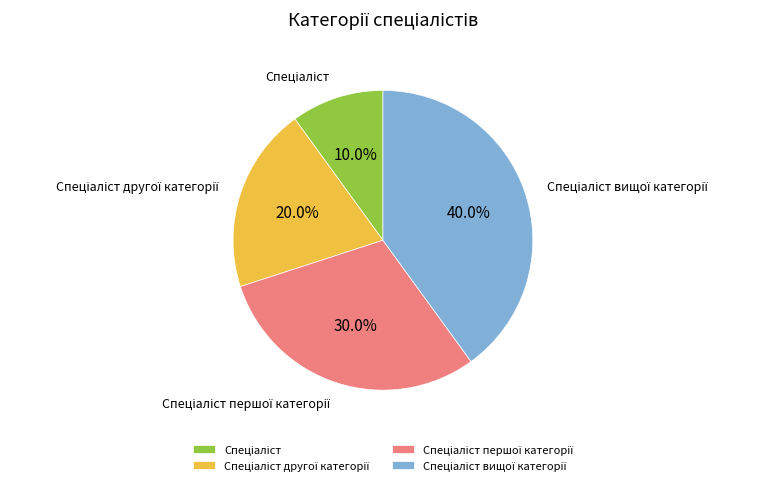

Is there any slice that represents more than half of the pie?

No